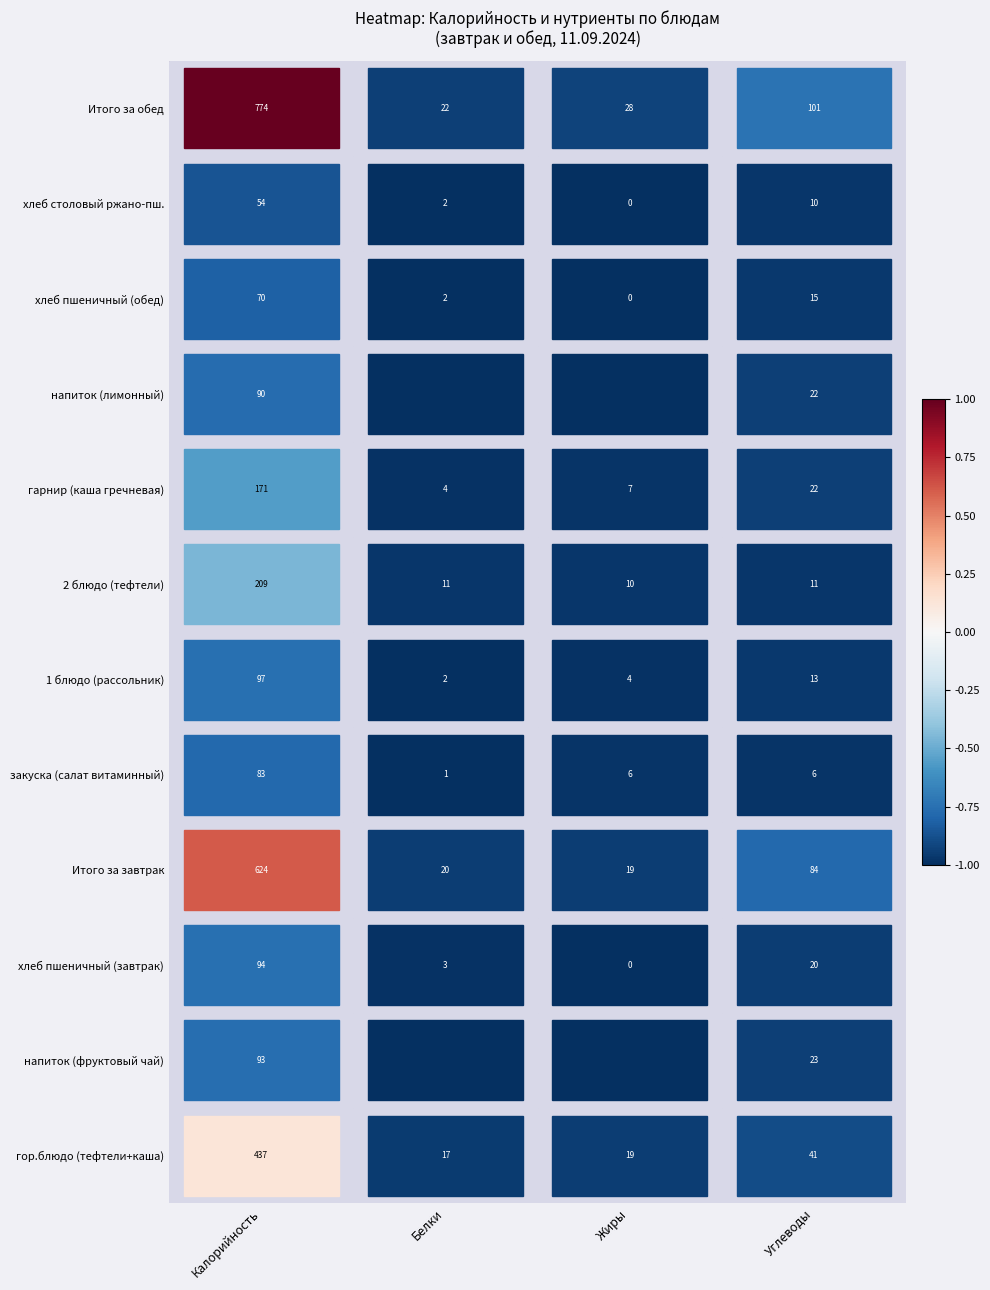

The value of хлеб пшеничный (обед) at Углеводы is -0.2. True or false?

False